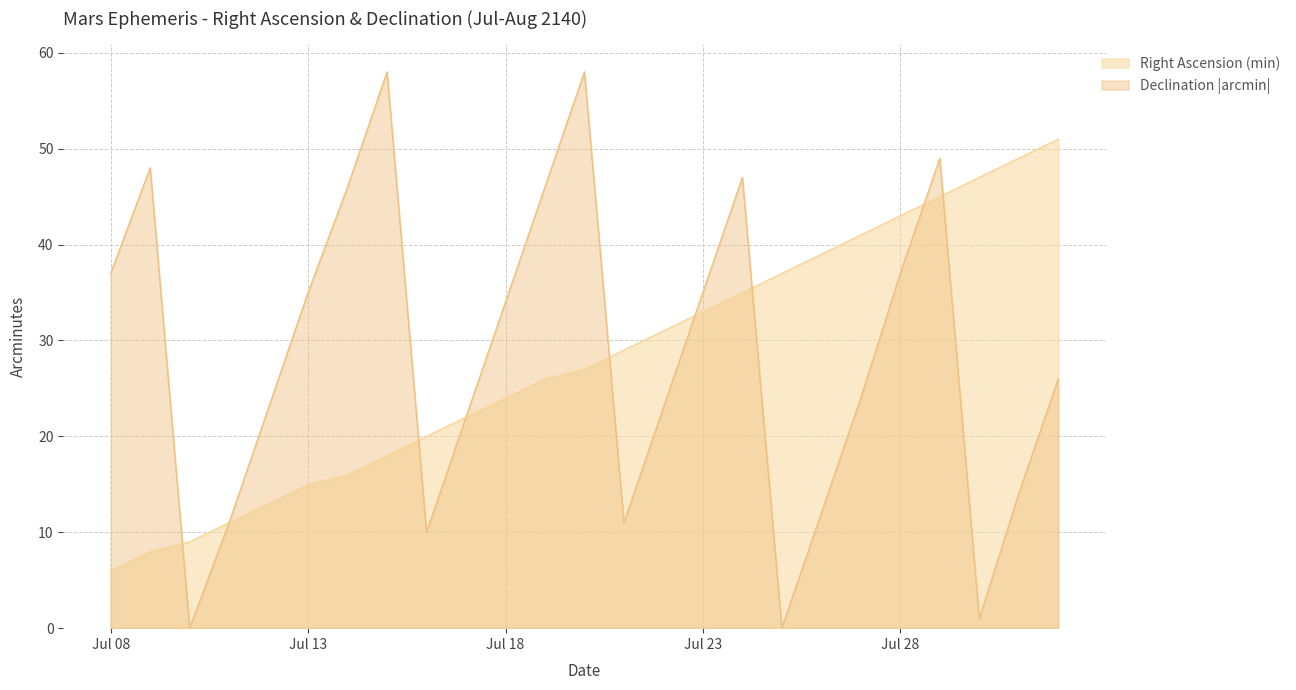

What are all the series names shown in the legend?

Right Ascension (min), Declination |arcmin|